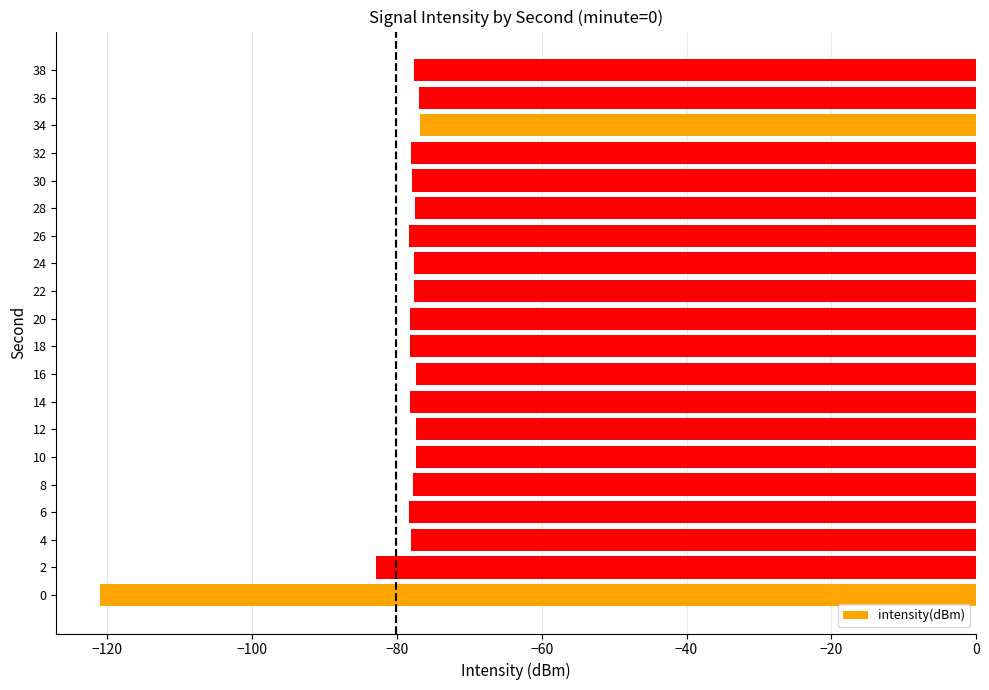

What is the change in value from 2 to 30?

+4.9